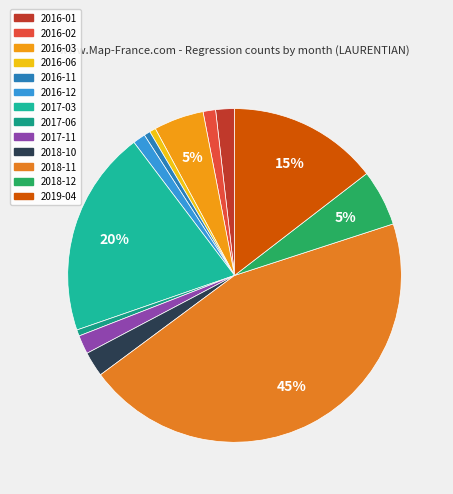

Is it true that 2017-03 is 20% of the pie?

True